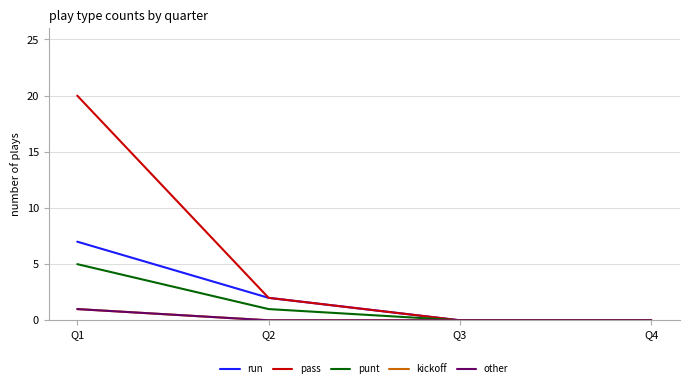

What is the maximum value for kickoff?

1